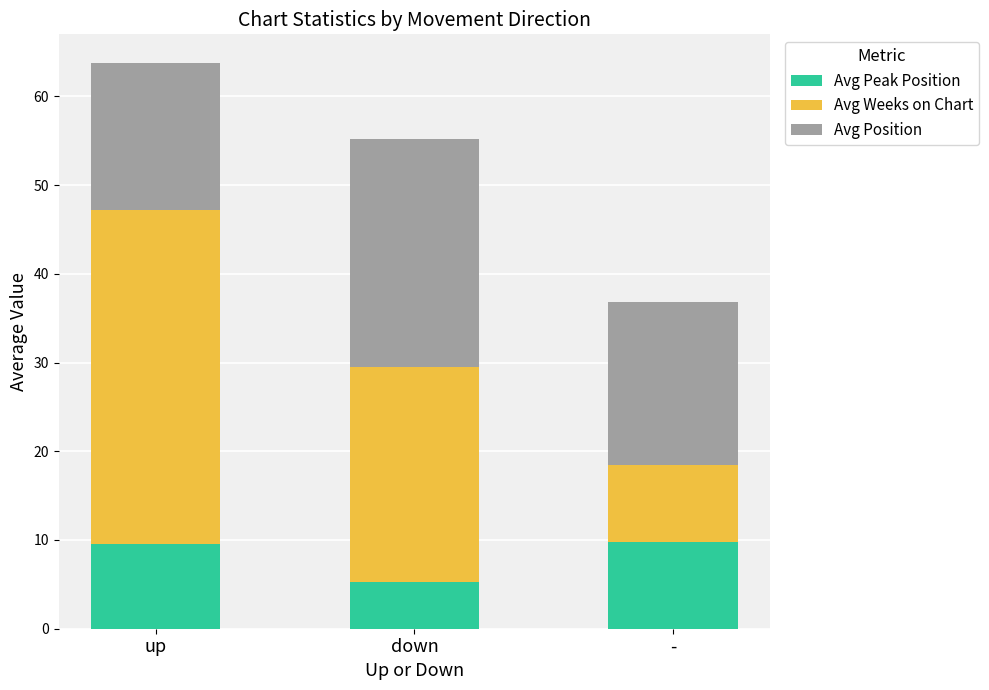

Is it true that Avg Peak Position equals 5.2 at down?

True